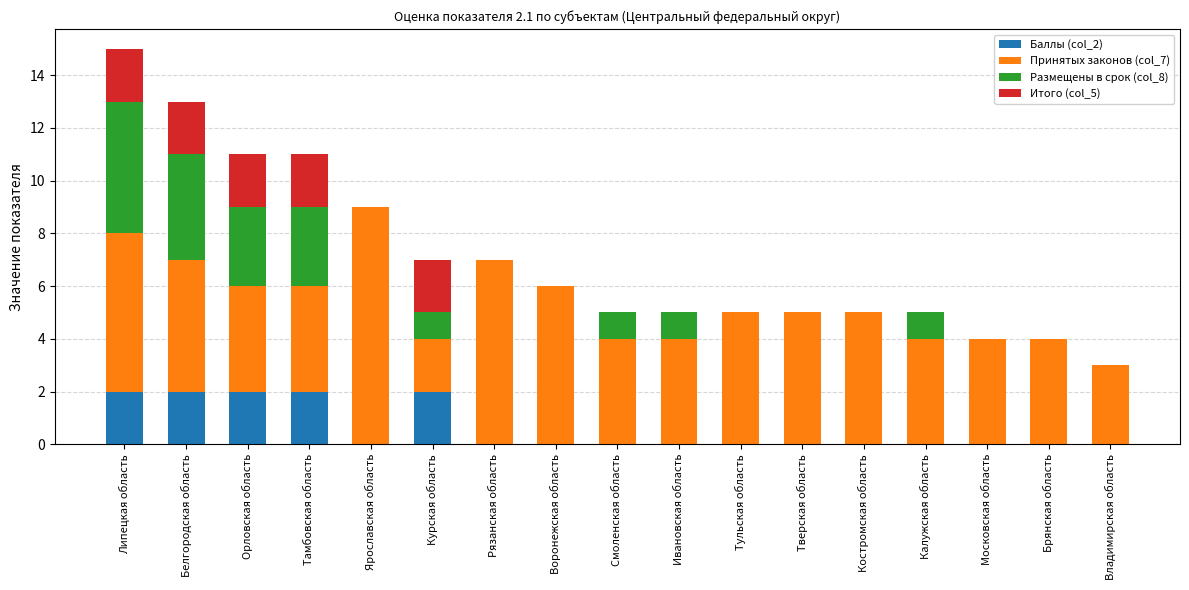

What is the total value across all series at Тамбовская область?

11